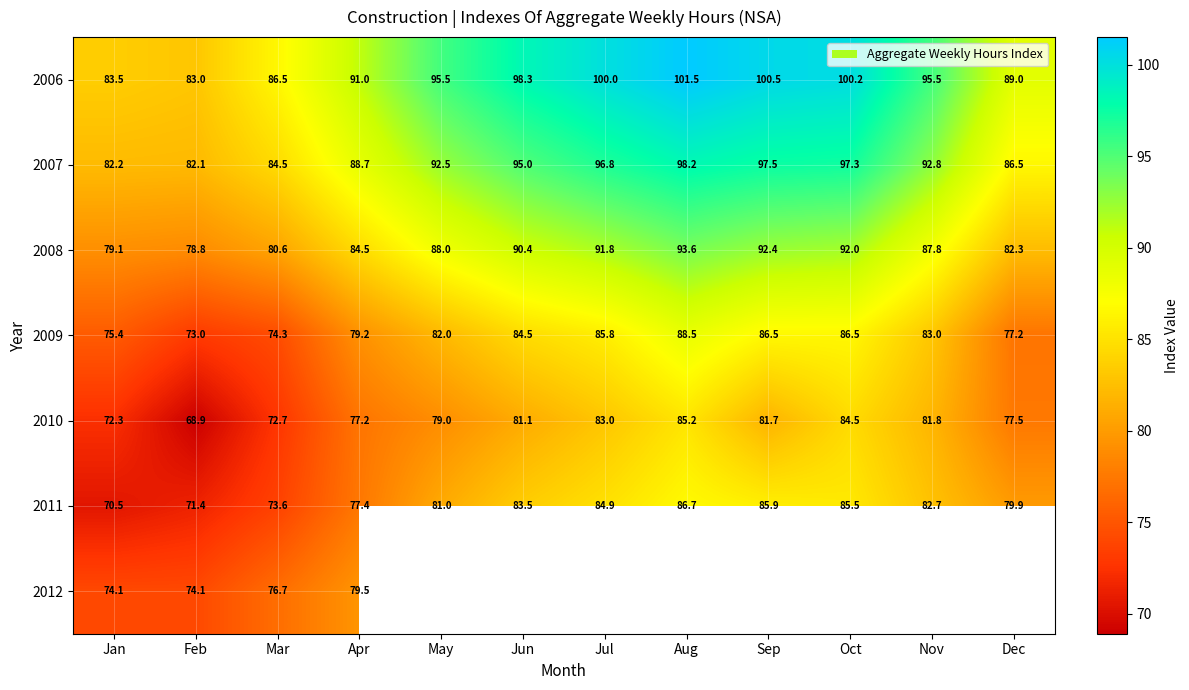

List the labels in order of 2011 value, smallest first.

Jan, Feb, Mar, Apr, Dec, May, Nov, Jun, Jul, Oct, Sep, Aug